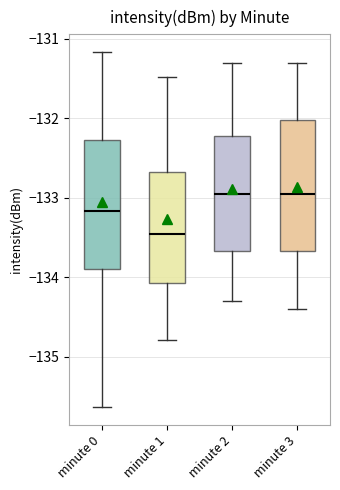

Reading left to right, transcribe this box plot: for each box, give where its median line is, the range the box spans, and where its two whiskers end, as read against the y-axis. The values are not printed on the chart, so give them approximately, as read against the axis.

minute 0: median -133.2, box -133.9 to -132.3, whiskers -135.6 to -131.2
minute 1: median -133.4, box -134.1 to -132.7, whiskers -134.8 to -131.5
minute 2: median -132.9, box -133.7 to -132.2, whiskers -134.3 to -131.3
minute 3: median -132.9, box -133.7 to -132.0, whiskers -134.4 to -131.3